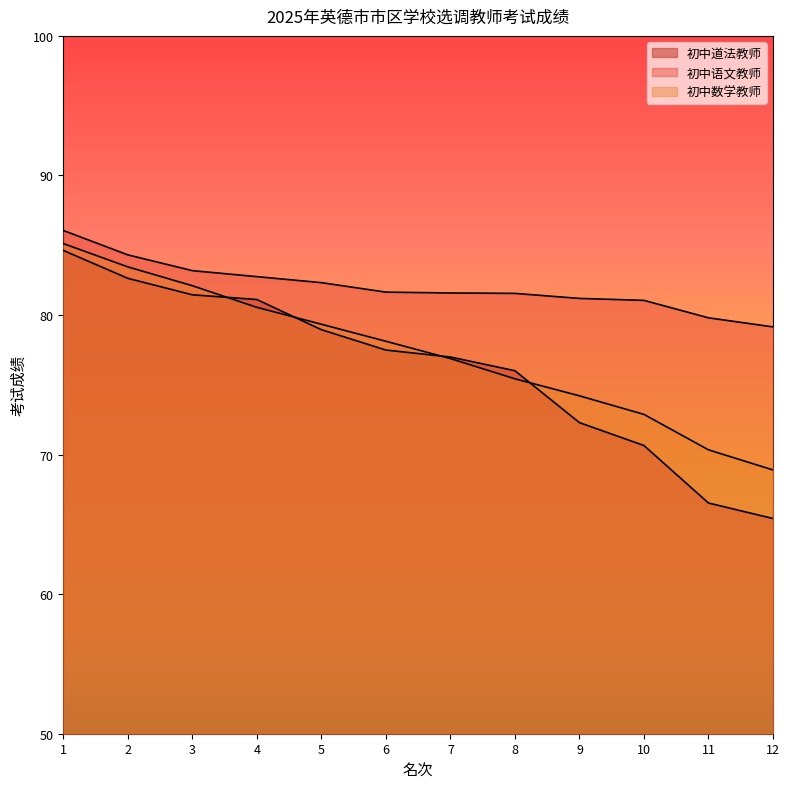

What is the value of the 初中语文教师 point at the 3rd from the left?

83.2